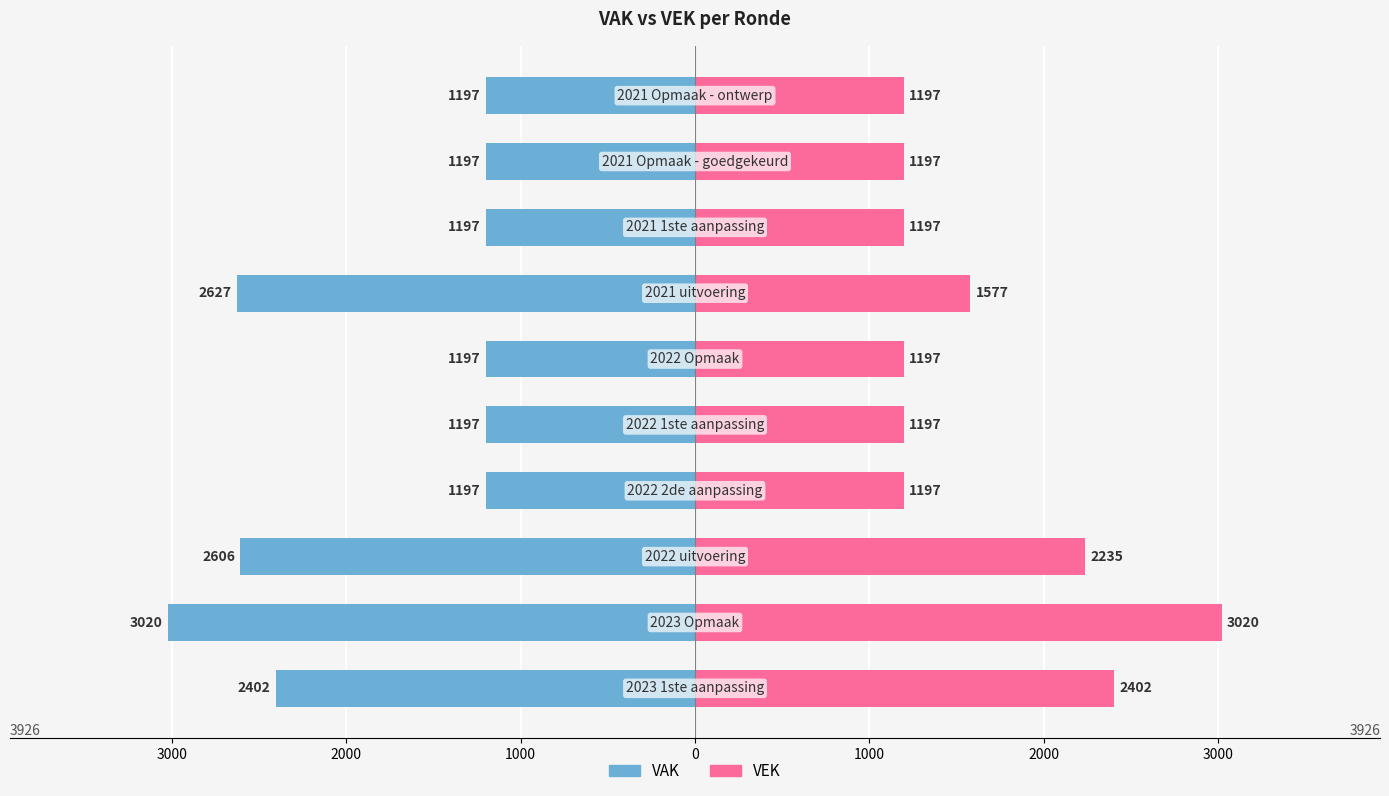

The VAK series shows -4149 at 2000. True or false?

False